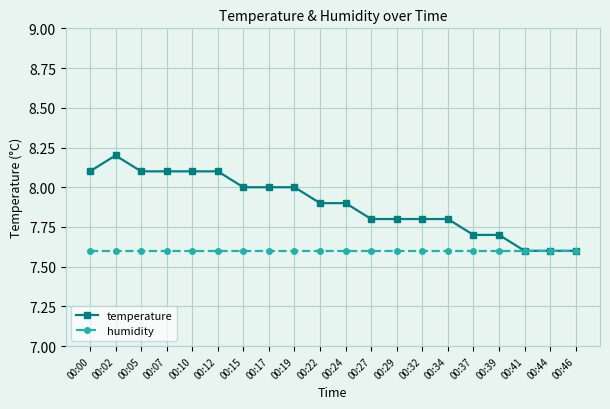

Between 00:00 and 00:32, which series saw the biggest shift?

temperature